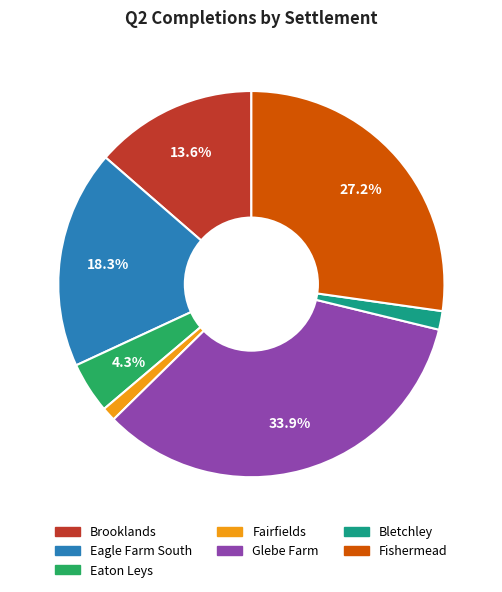

Is there a majority slice in this chart?

No